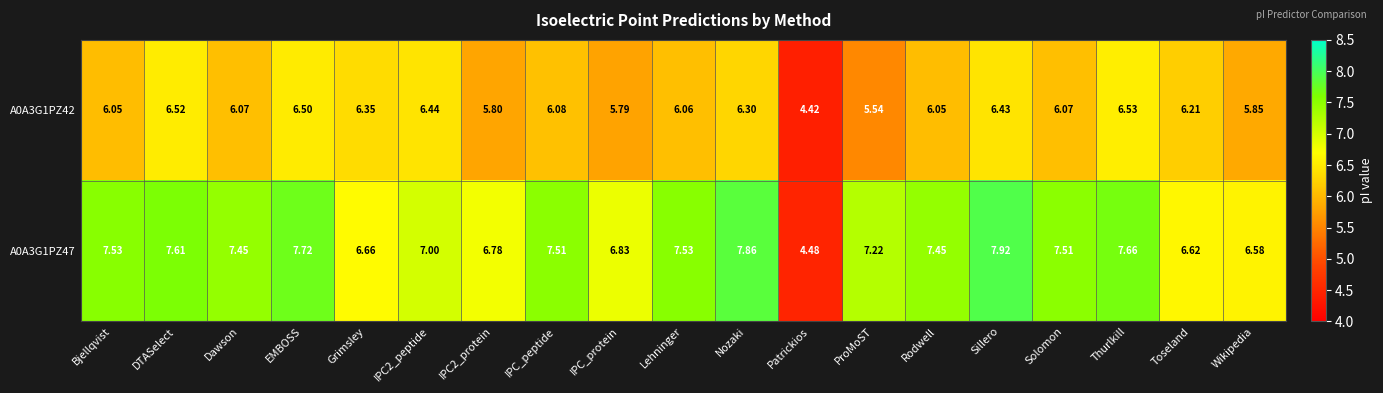

At which category is the sum across all series the highest?

Sillero